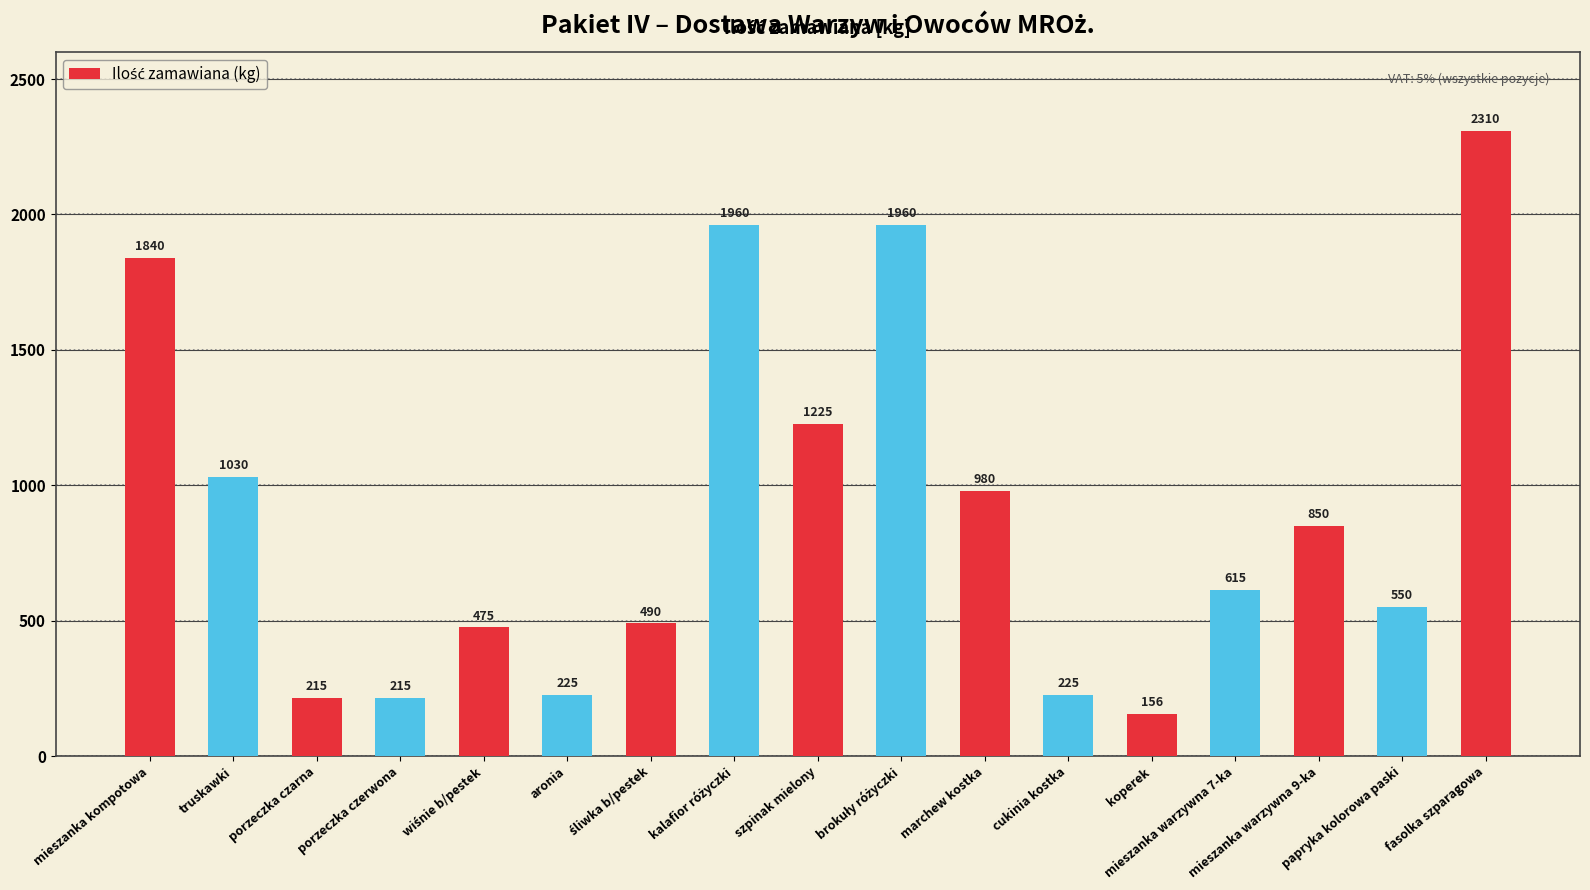

Does the chart contain stacked bars?

No